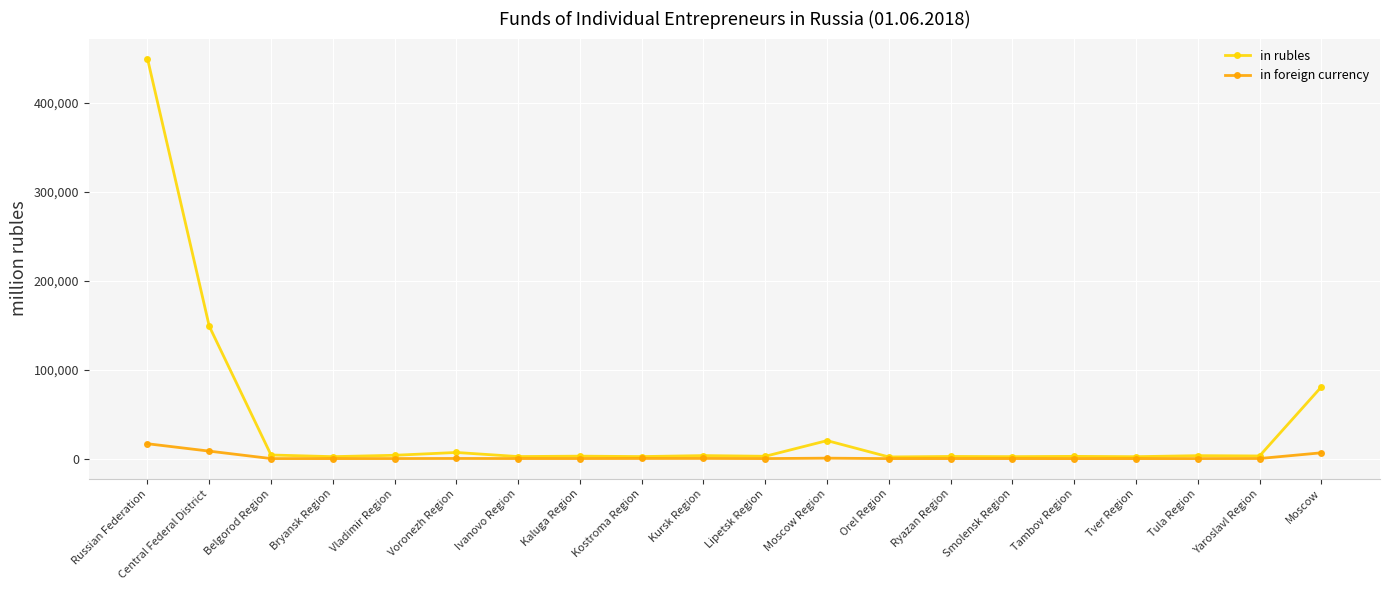

What is the maximum value shown in the chart?

450082